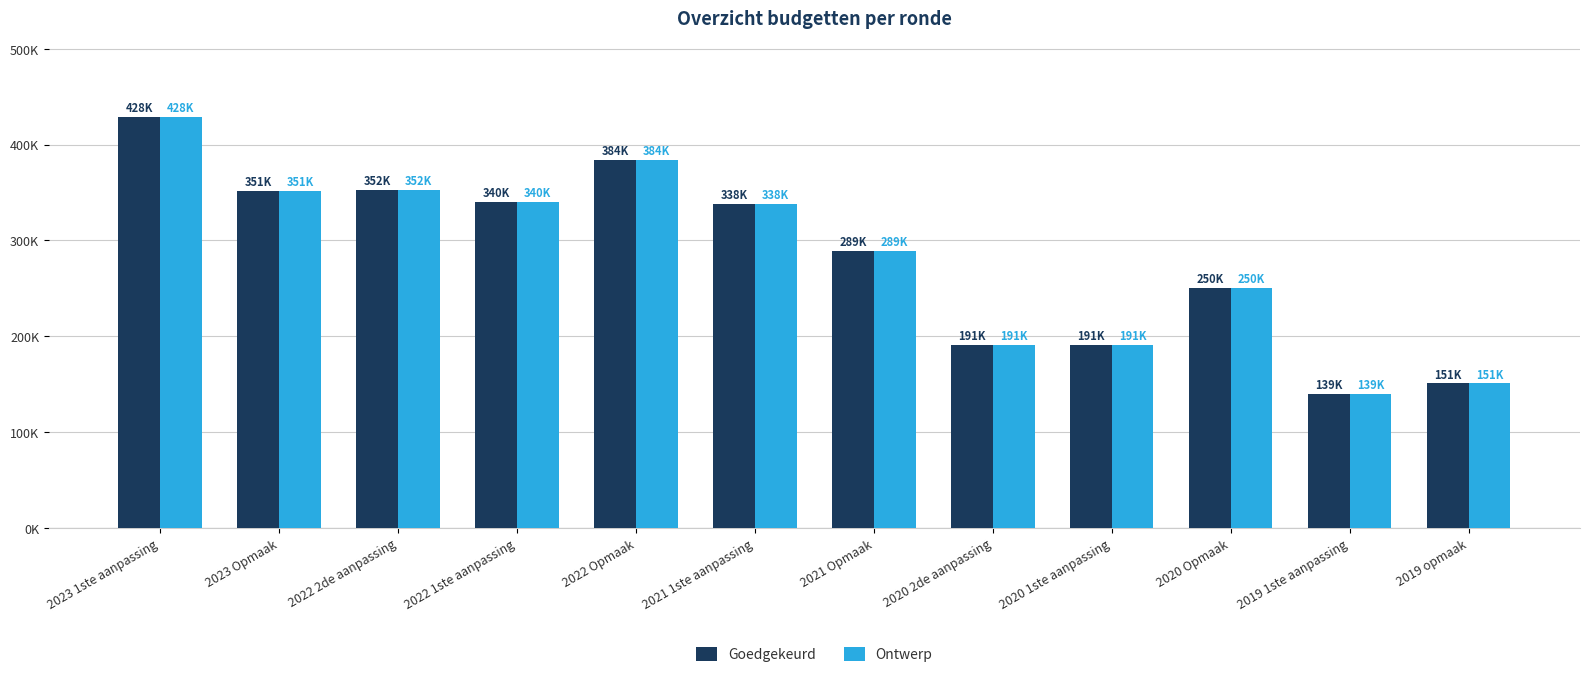

How many values in the Goedgekeurd series exceed 337760?

5